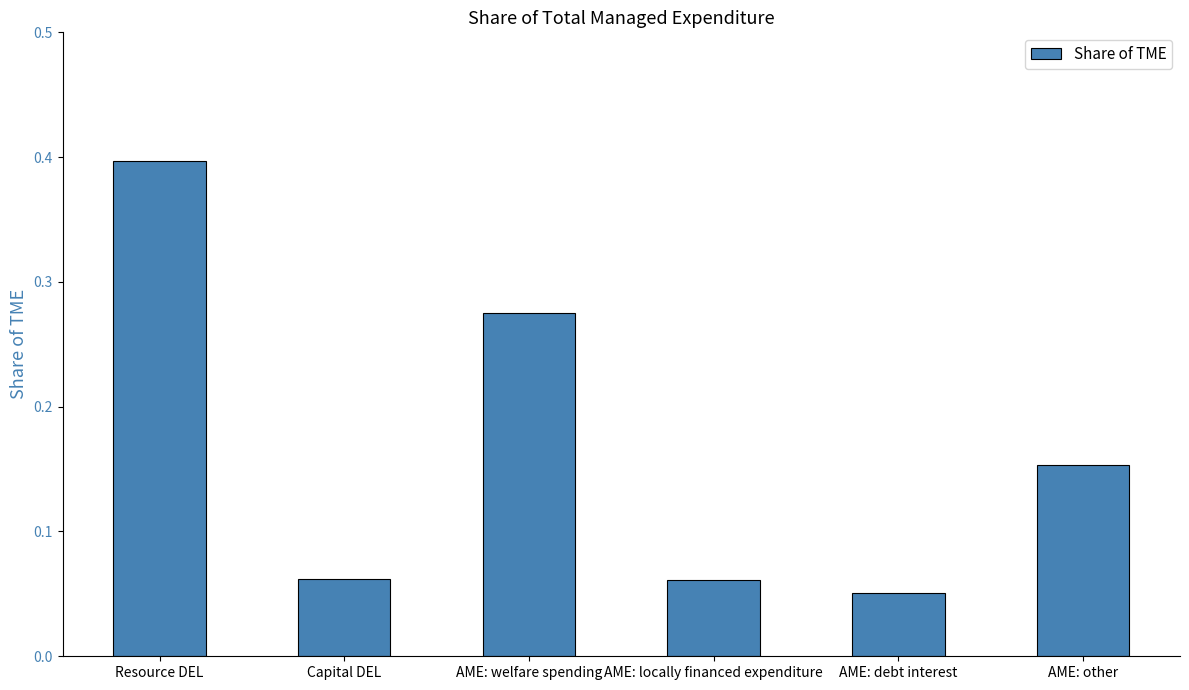

At which category does the chart reach its minimum across all series?

AME: debt interest